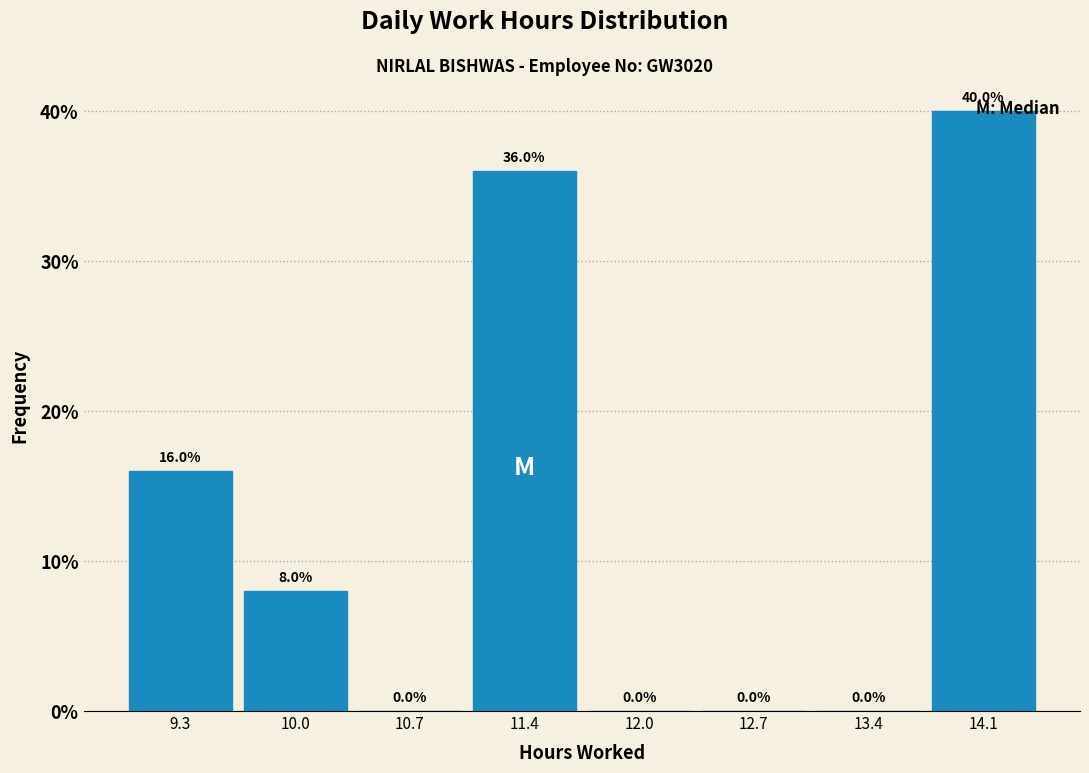

How tall is the bar that spans 8.94 to 9.63 on the x-axis? The bar edges are not printed on the chart, so give them approximately, as read against the axis.

16.0